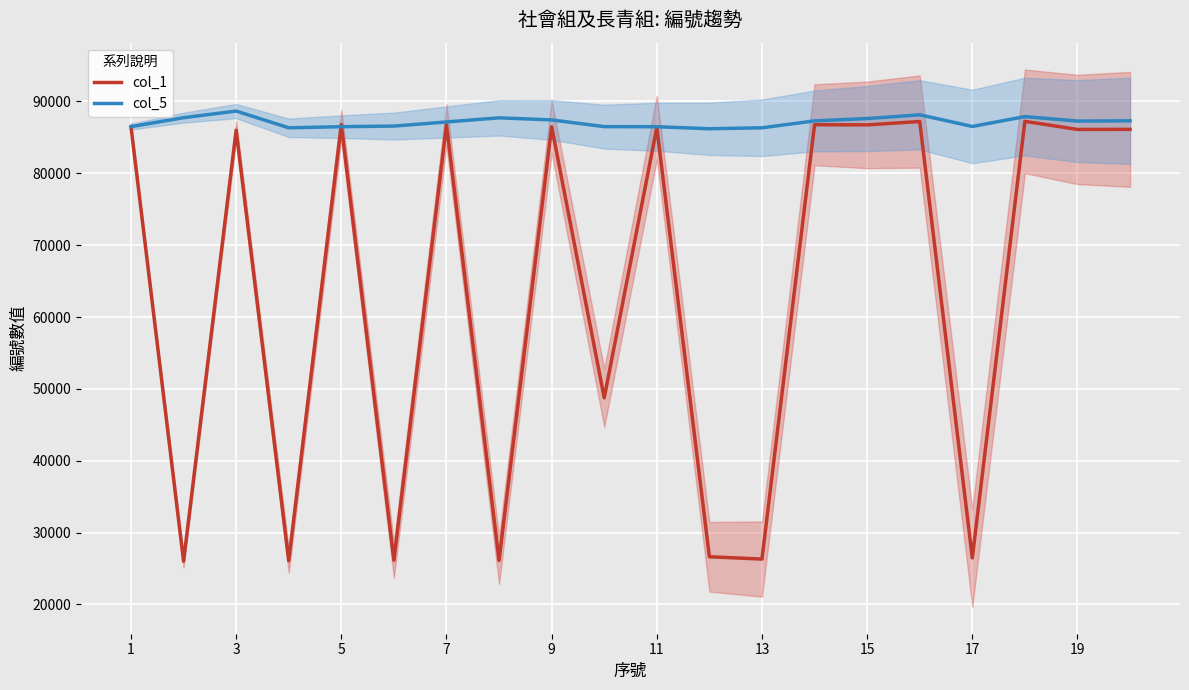

What is the smallest value displayed?

26014